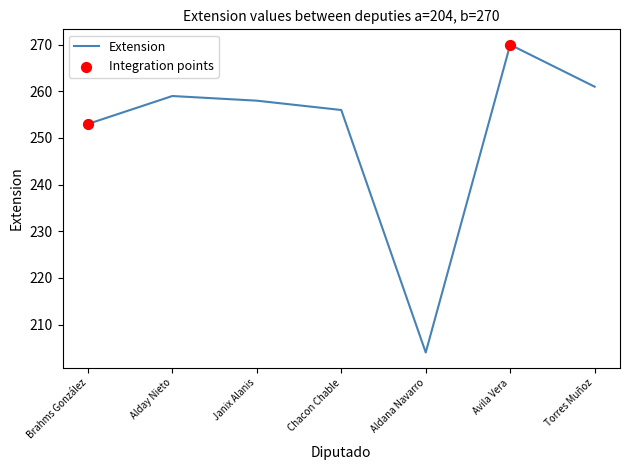

Which has a higher value, Janix Alanis or Torres Muñoz?

Torres Muñoz